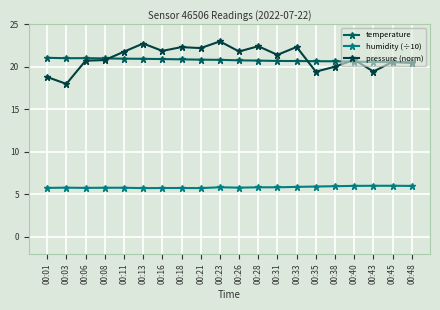

Which category has the lowest value in the pressure (norm) series?

00:03